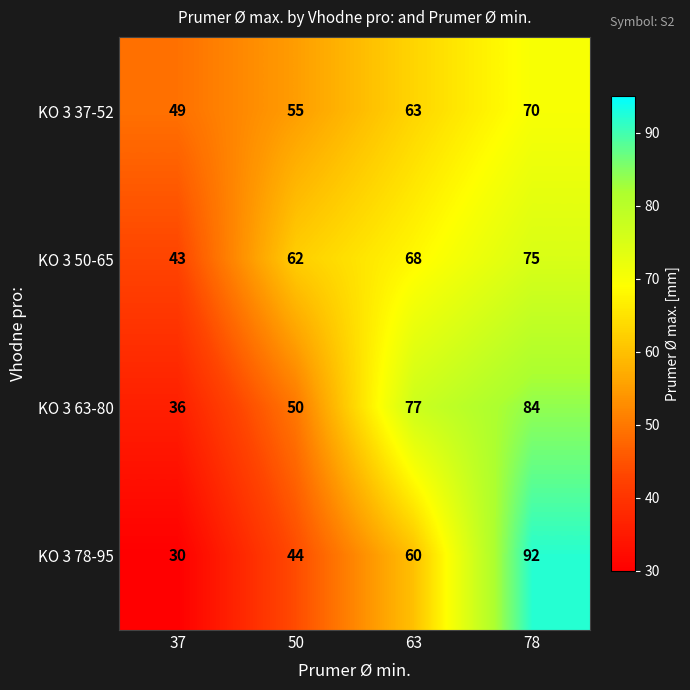

Rank the series by their maximum value, from lowest to highest.

KO 3 37-52, KO 3 50-65, KO 3 63-80, KO 3 78-95